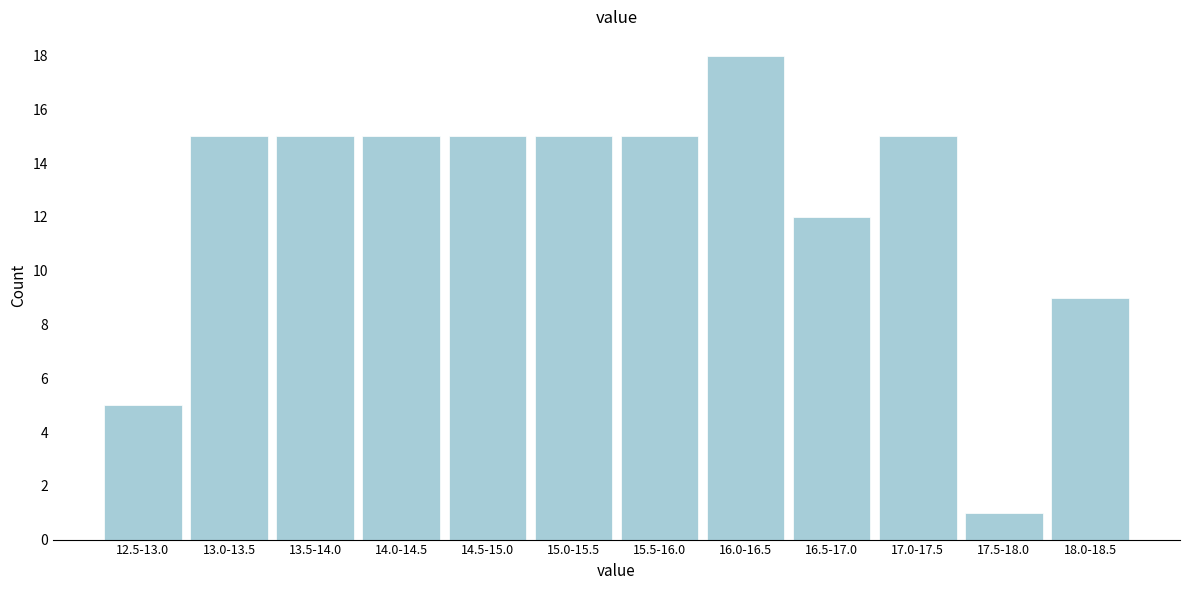

Reading right to left, list all the values displayed in this chart.

18.0-18.5=9	17.5-18.0=1	17.0-17.5=15	16.5-17.0=12	16.0-16.5=18	15.5-16.0=15	15.0-15.5=15	14.5-15.0=15	14.0-14.5=15	13.5-14.0=15	13.0-13.5=15	12.5-13.0=5